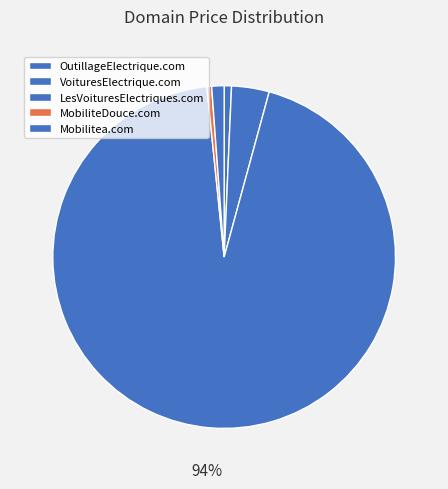

Approximately how many times larger is the value at OutillageElectrique.com compared to MobiliteDouce.com?

1.5